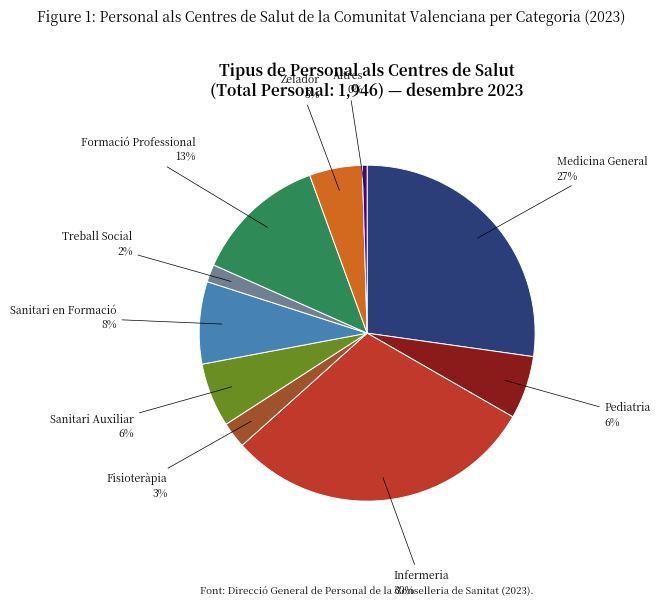

Is it true that Sanitari Auxiliar is 6% of the pie?

True